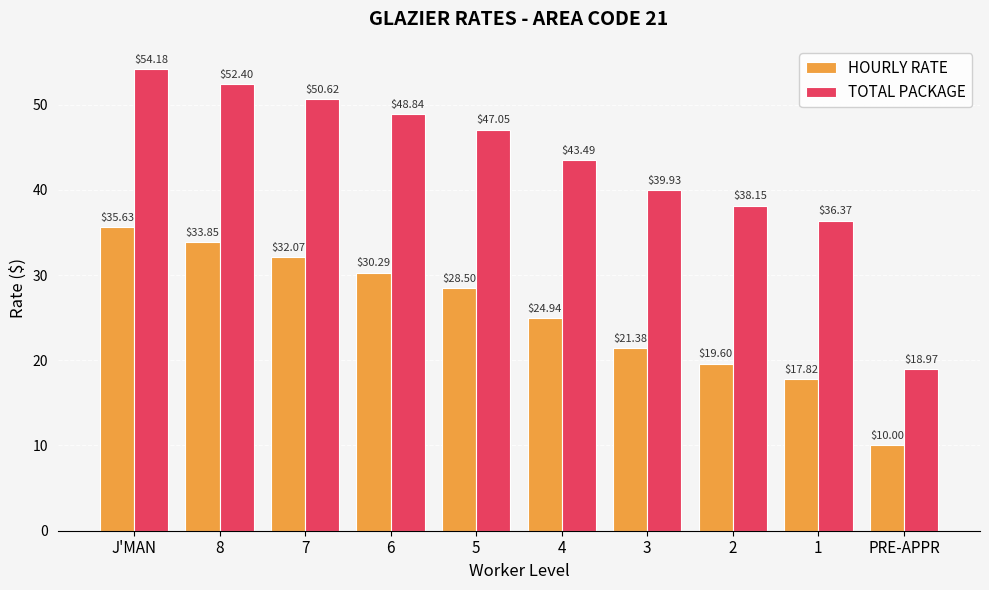

What are all the series names shown in the legend?

HOURLY RATE, TOTAL PACKAGE